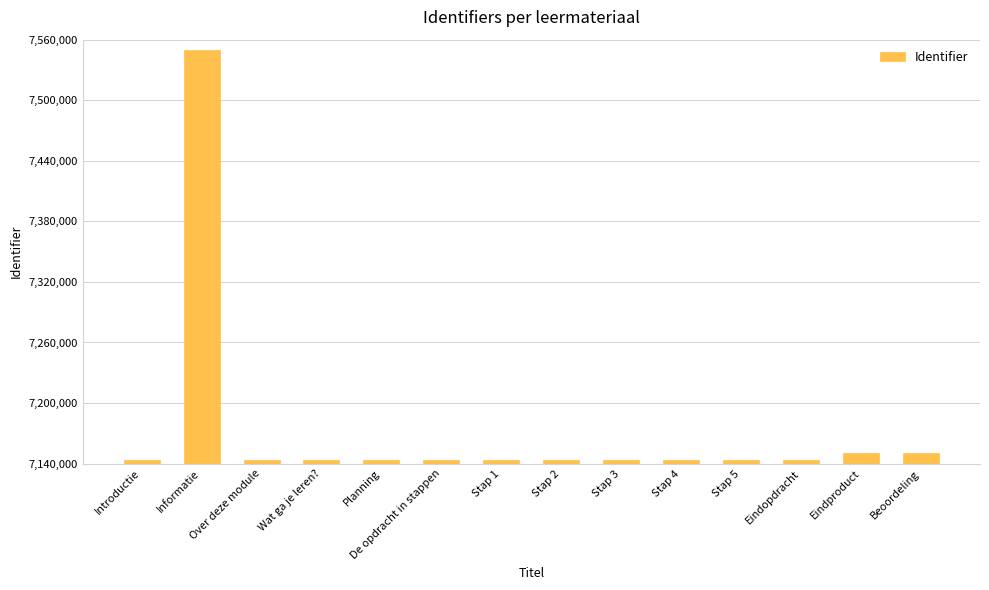

How many values are below 7143495?

7